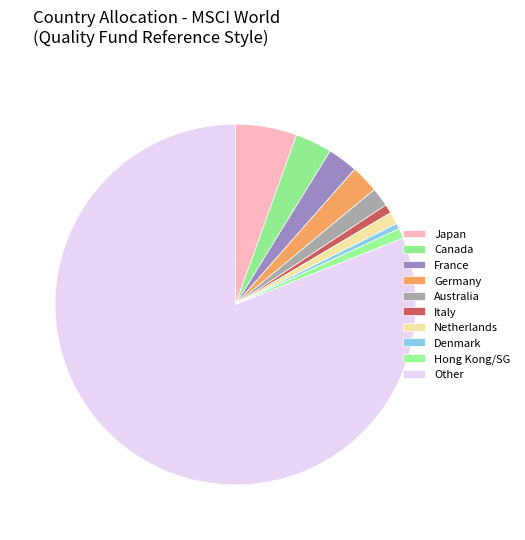

How many segments does this pie chart have?

10